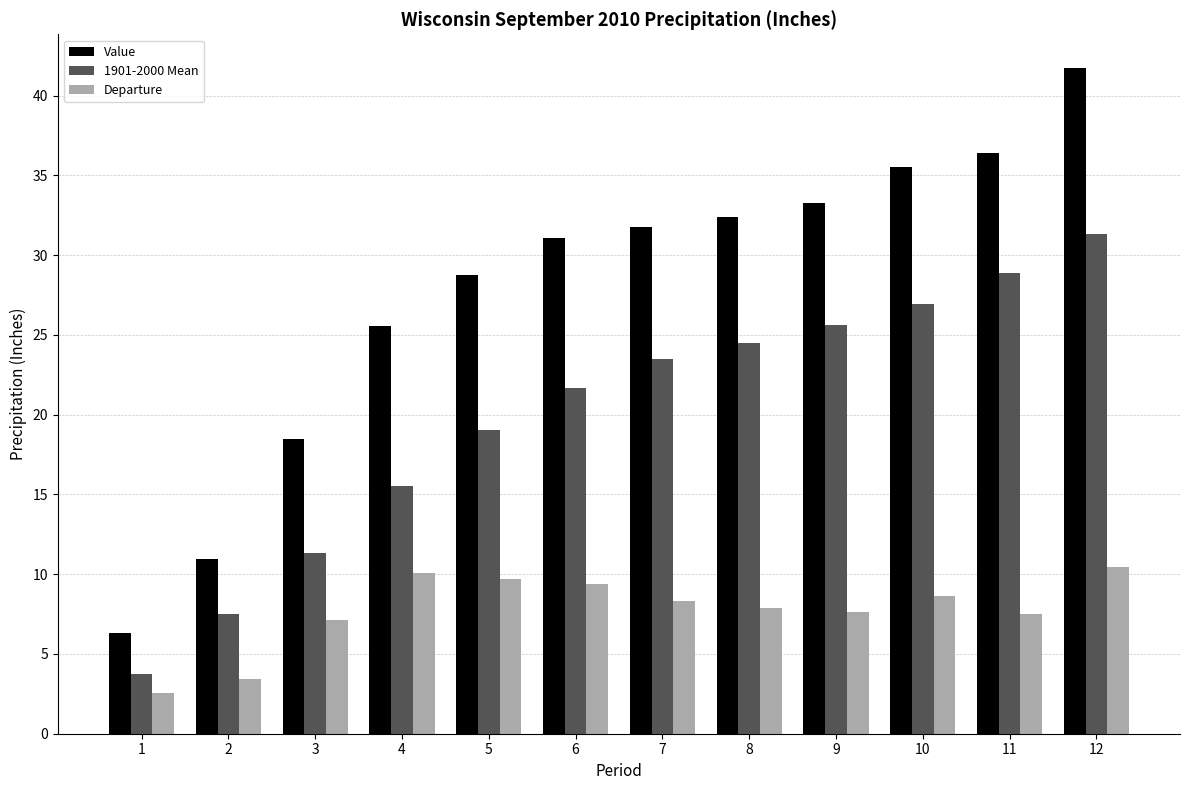

What is the value of the Value bar at the 11th from the left?

36.4